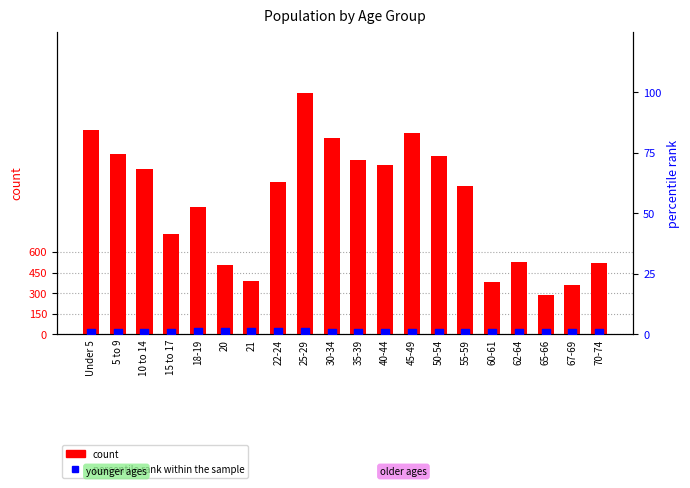

Which series has the largest total across all categories?

count